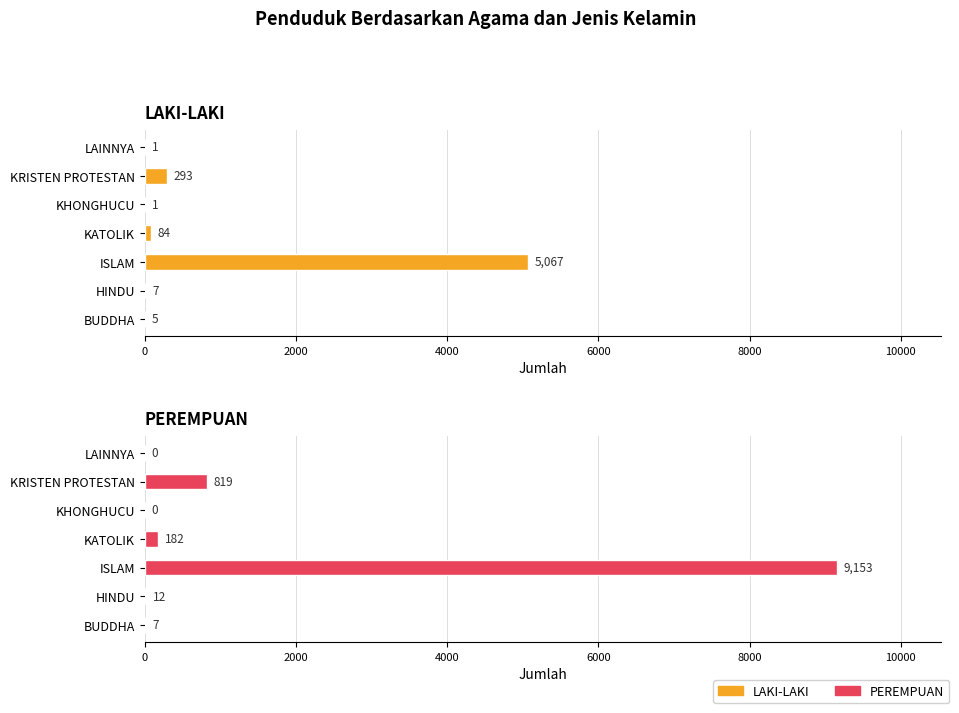

Is the value of LAKI-LAKI at KRISTEN PROTESTAN greater than the value of PEREMPUAN at BUDDHA?

Yes